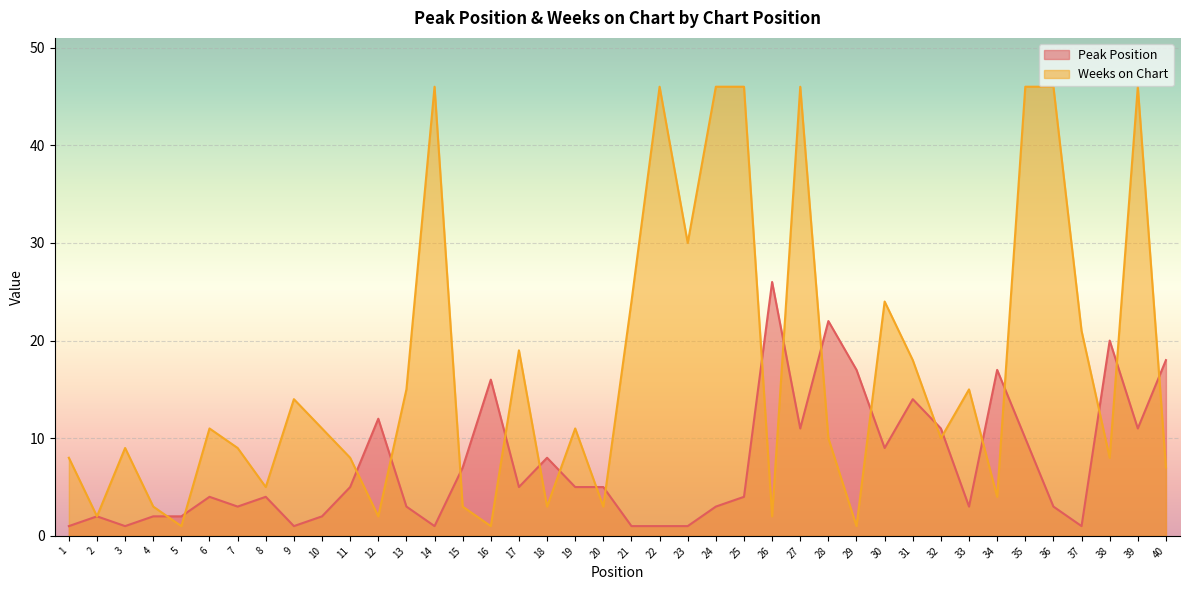

Between 3 and 28, which series saw the biggest shift?

Peak Position